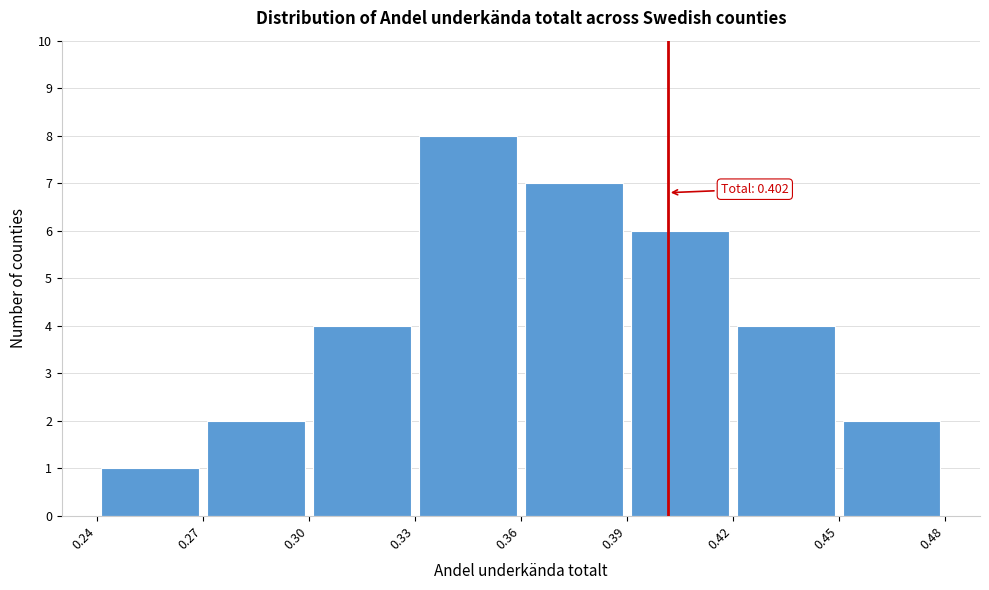

Which range on the x-axis has the tallest bar?

0.33 to 0.36